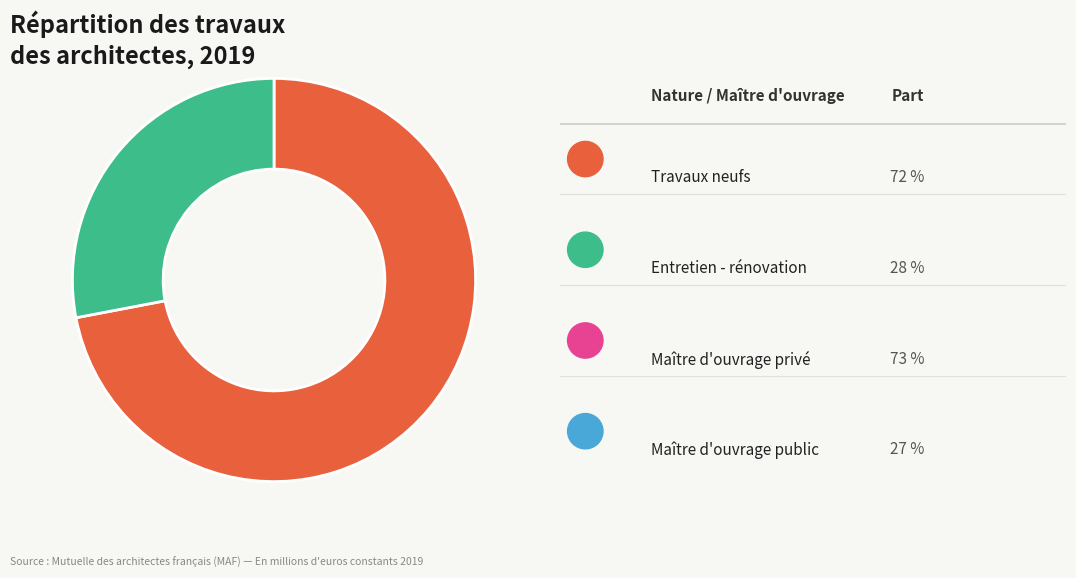

Is there any slice that represents more than half of the pie?

Yes